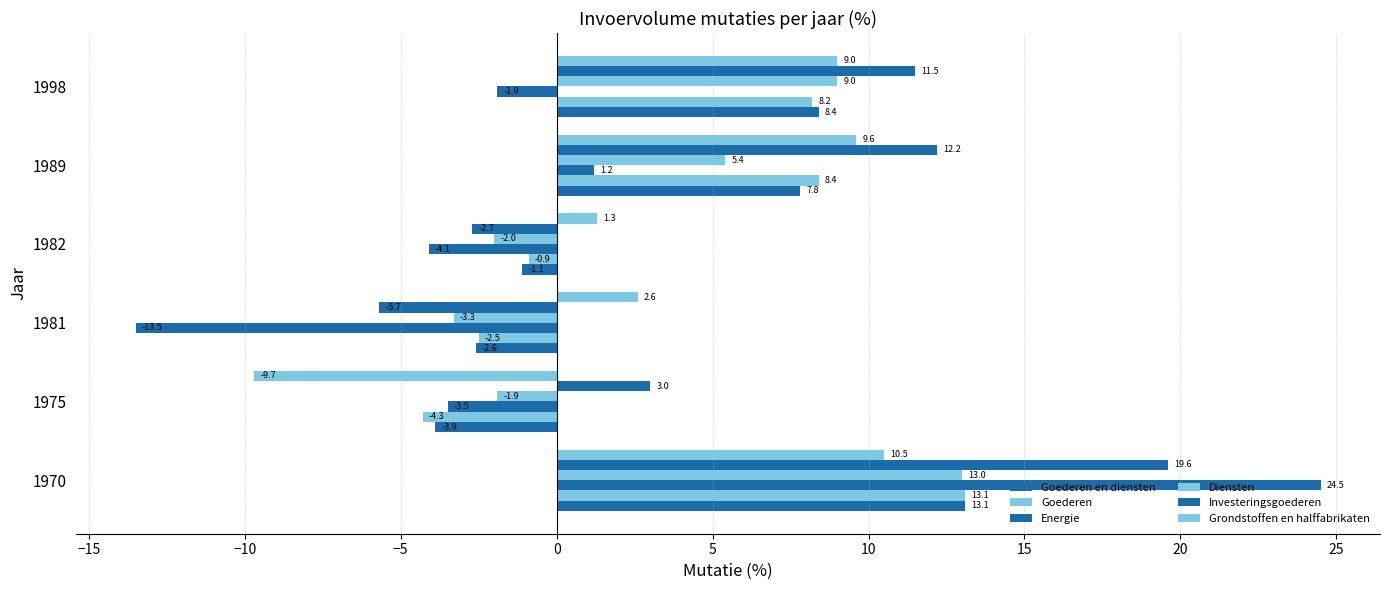

What is the greatest value displayed?

24.5